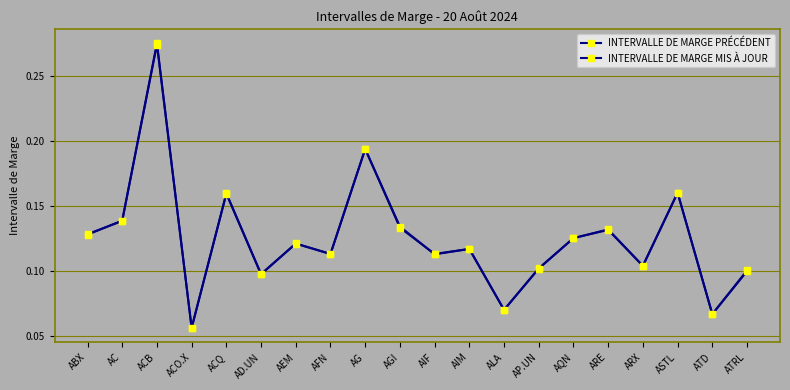

Reading right to left, transcribe all the data shown in this chart.

INTERVALLE DE MARGE PRÉCÉDENT: ATRL=0.1	ATD=0.1	ASTL=0.2	ARX=0.1	ARE=0.1	AQN=0.1	AP.UN=0.1	ALA=0.1	AIM=0.1	AIF=0.1	AGI=0.1	AG=0.2	AFN=0.1	AEM=0.1	AD.UN=0.1	ACQ=0.2	ACO.X=0.1	ACB=0.3	AC=0.1	ABX=0.1
INTERVALLE DE MARGE MIS À JOUR: ATRL=0.1	ATD=0.1	ASTL=0.2	ARX=0.1	ARE=0.1	AQN=0.1	AP.UN=0.1	ALA=0.1	AIM=0.1	AIF=0.1	AGI=0.1	AG=0.2	AFN=0.1	AEM=0.1	AD.UN=0.1	ACQ=0.2	ACO.X=0.1	ACB=0.3	AC=0.1	ABX=0.1